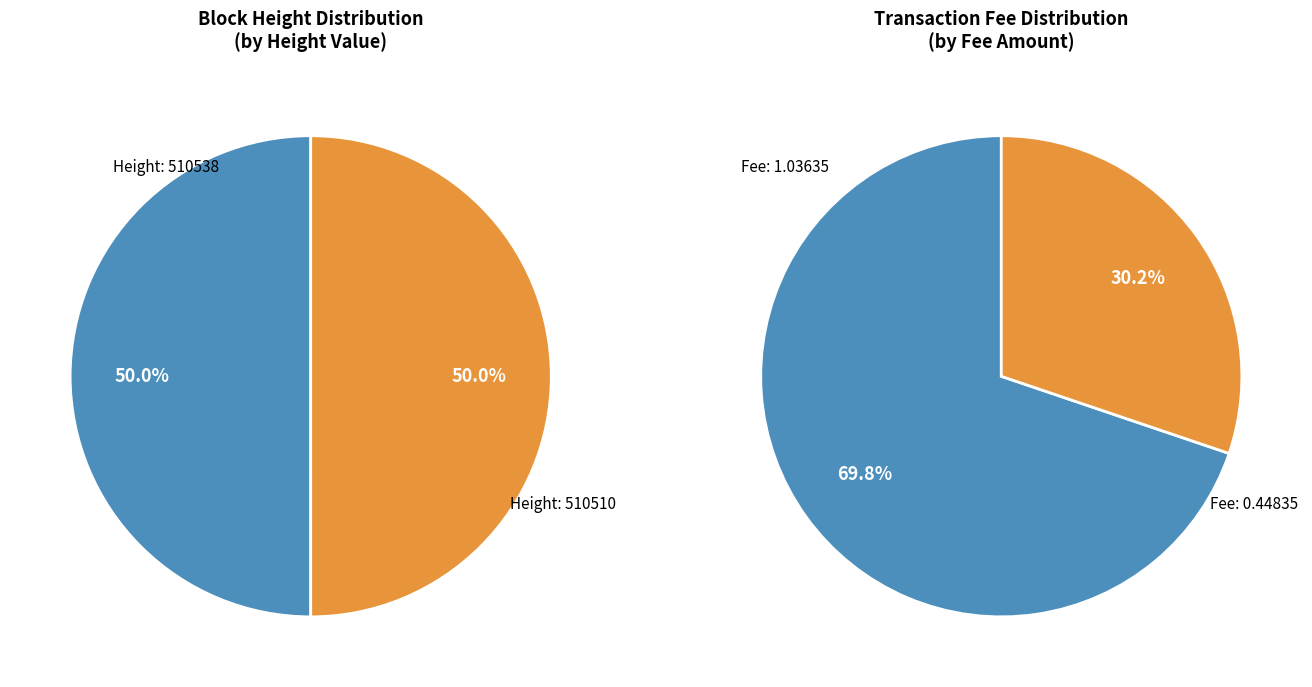

Count the number of slices in the pie.

2